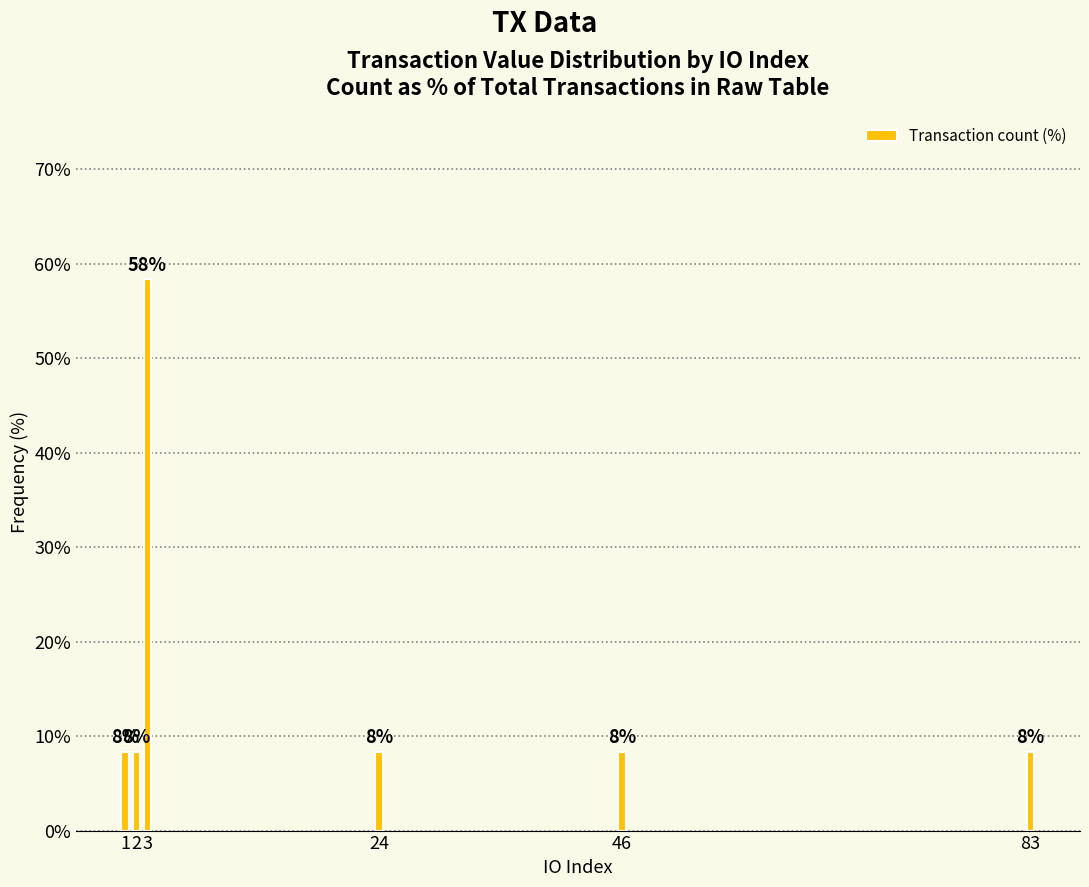

List the labels in order of value, largest first.

3, 1, 2, 24, 46, 83